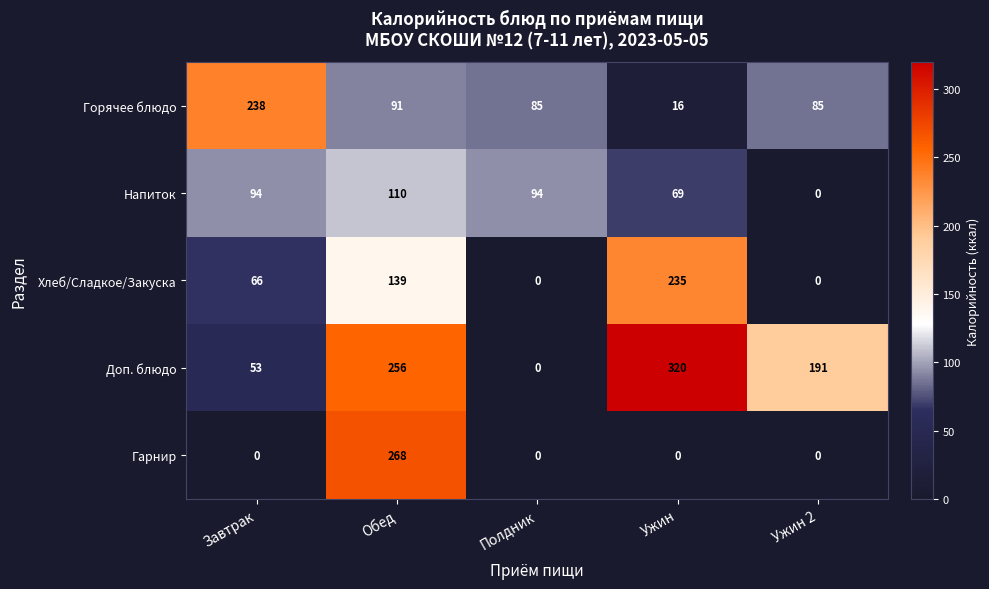

How many data points does each series have?

5